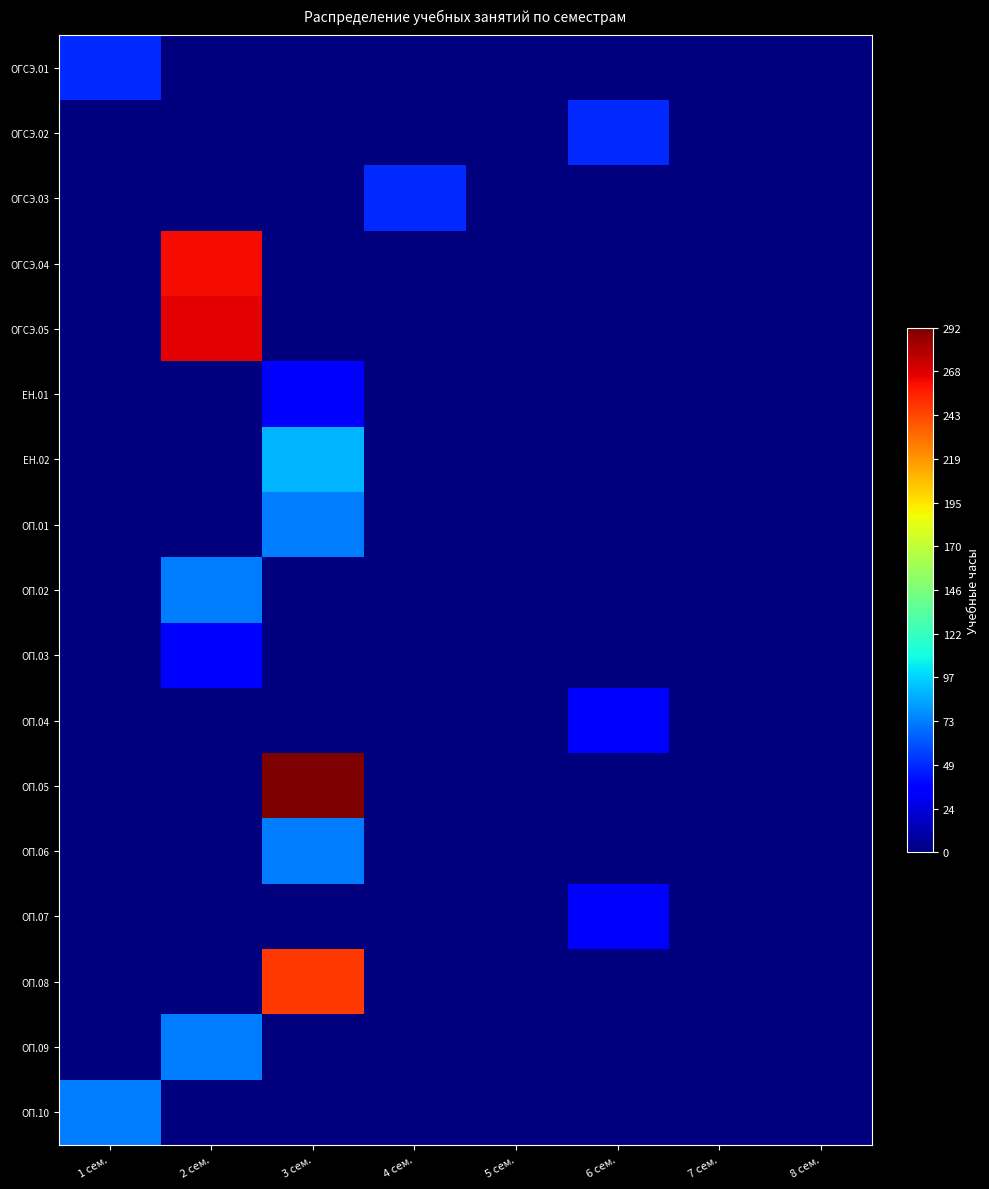

What is the difference between the highest and lowest values at 4 сем.?

48